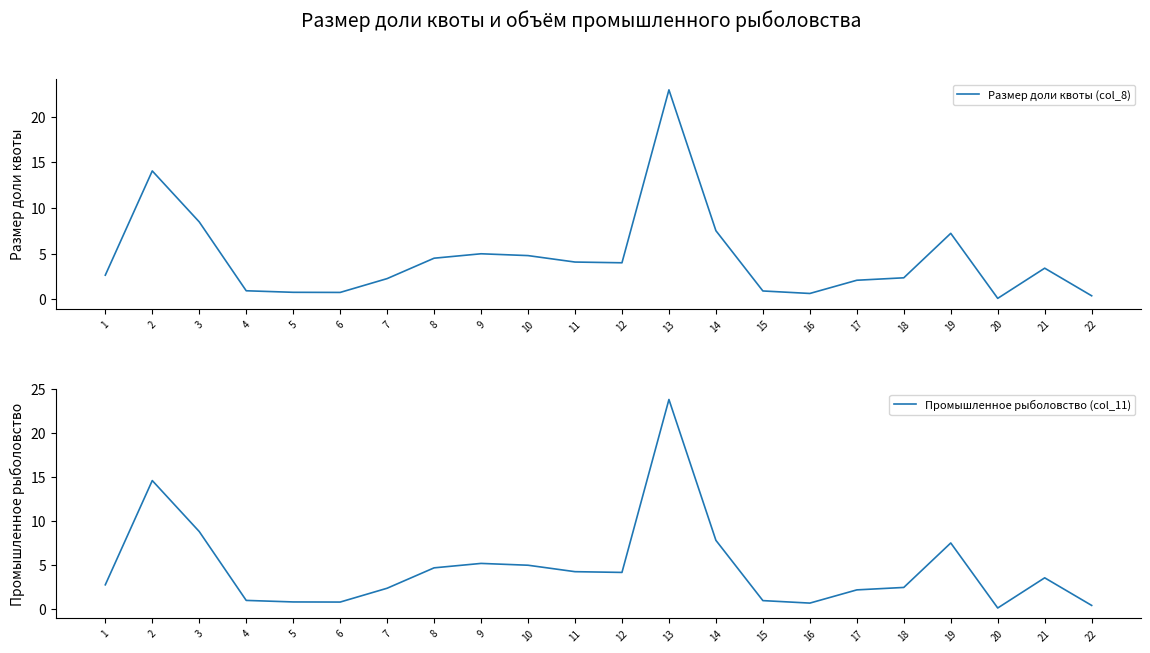

Which series has the widest spread of values?

Промышленное рыболовство (col_11)